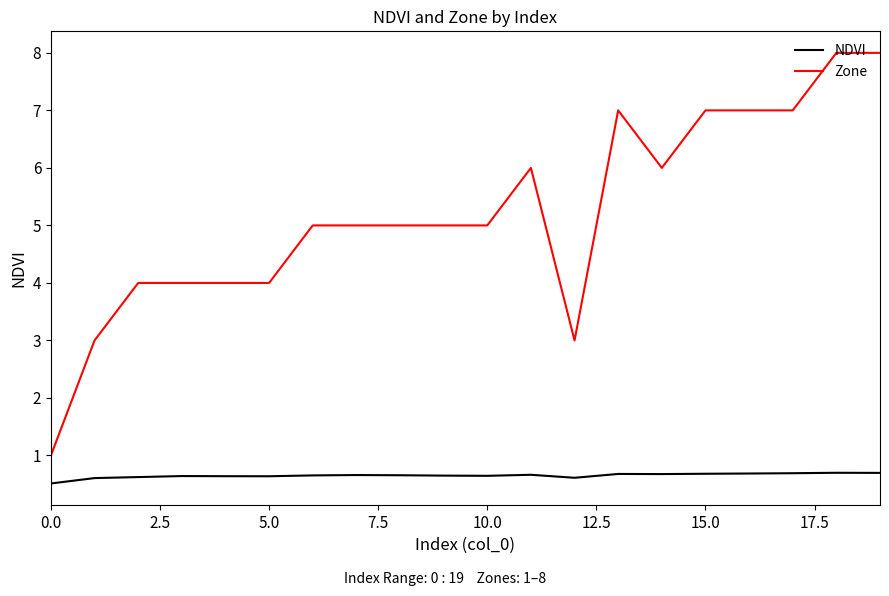

True or false: Zone and NDVI intersect in this chart.

False